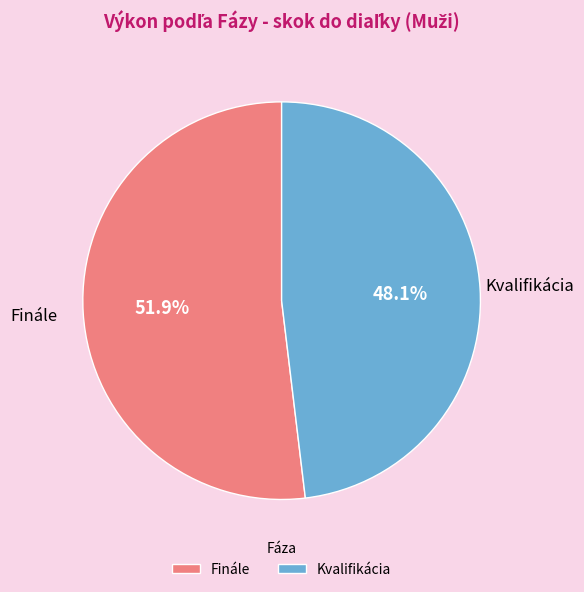

The Kvalifikácia slice represents 48% of the pie. True or false?

True